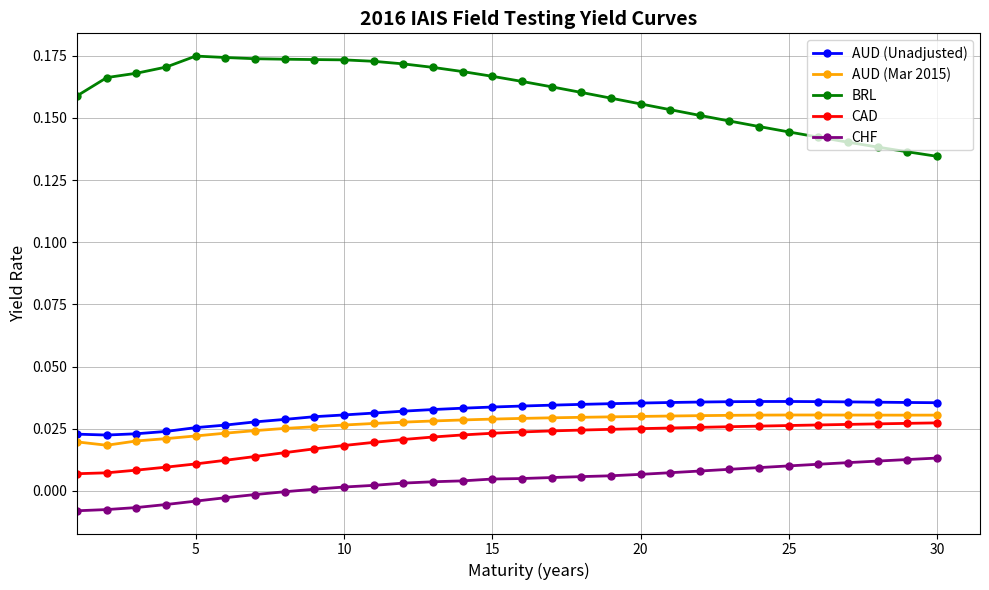

What are all the series names shown in the legend?

AUD (Unadjusted), AUD (Mar 2015), BRL, CAD, CHF